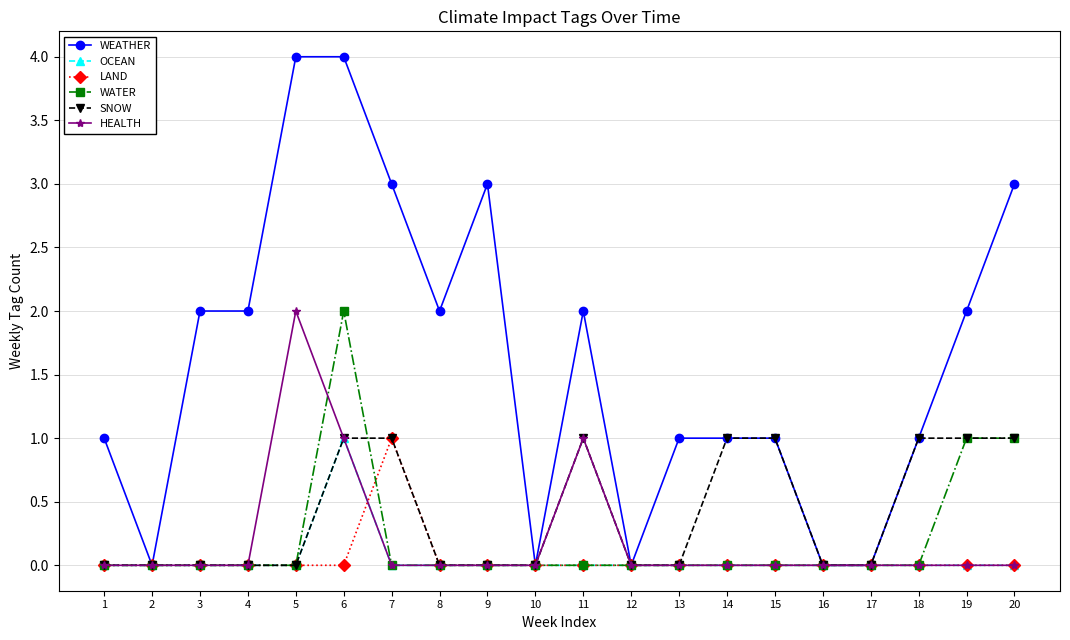

Which series has the widest spread of values?

WEATHER